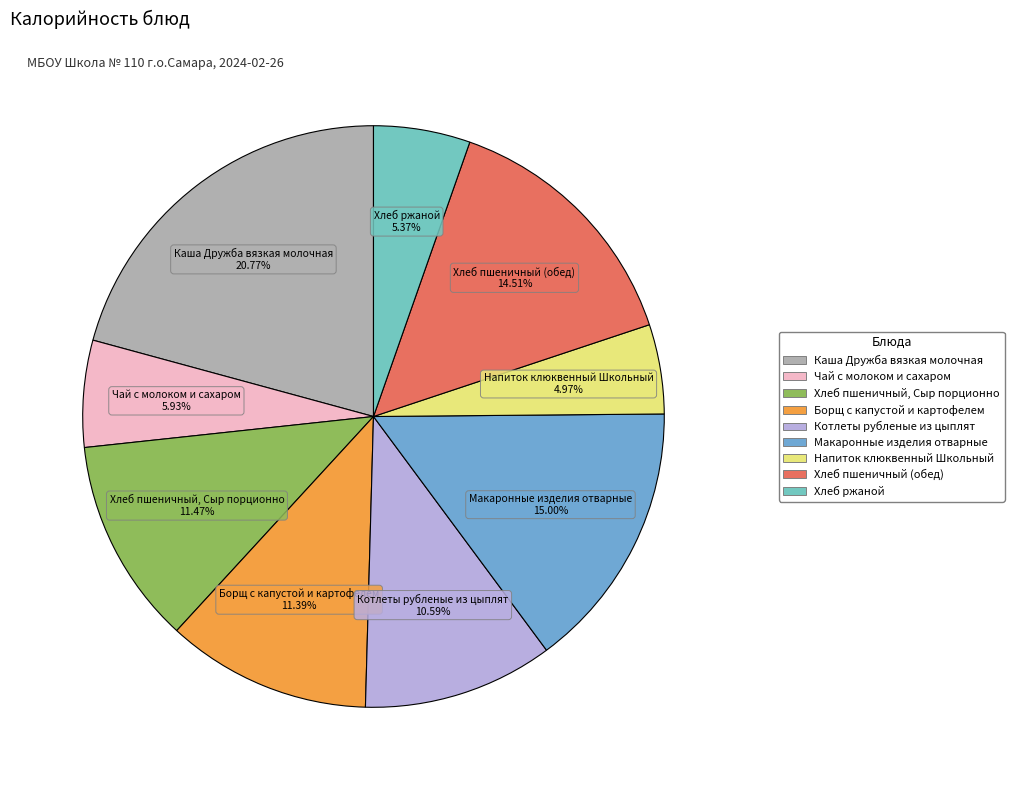

Is the sum of Котлеты рубленые из цыплят and Борщ с капустой и картофелем greater than half?

No